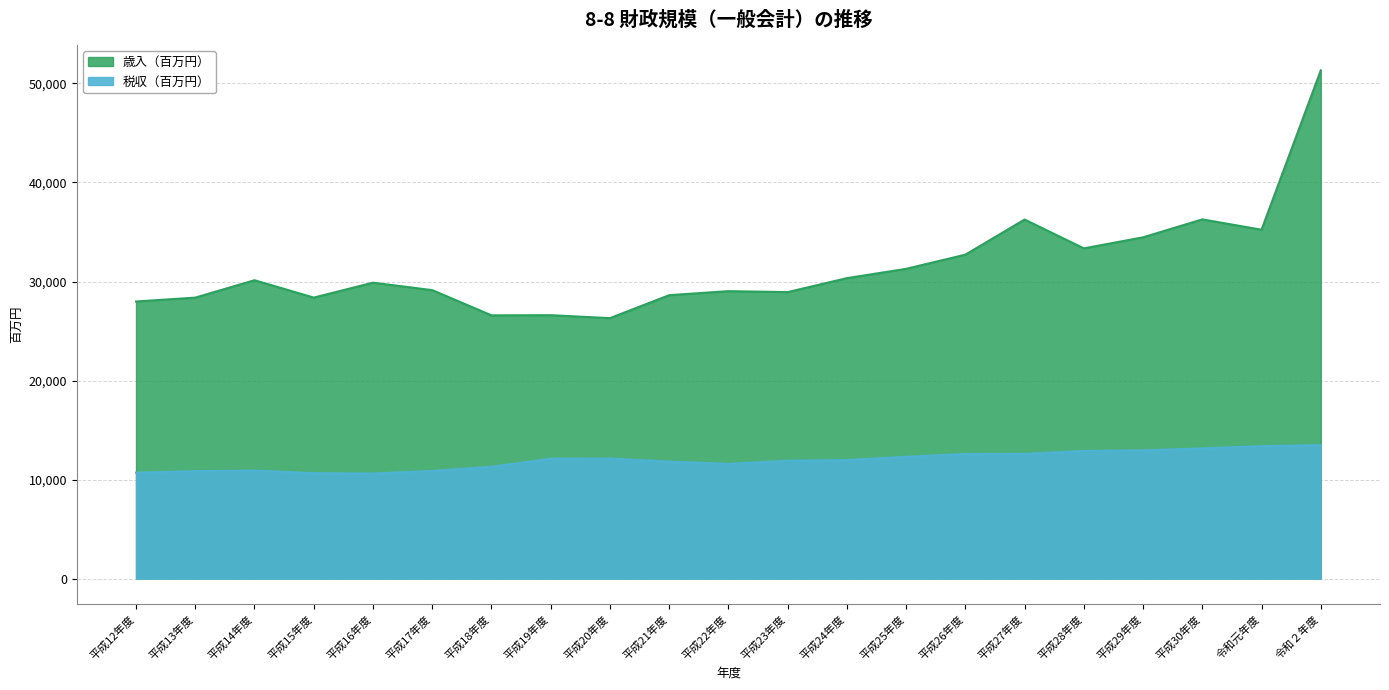

Is the value of 歳入（百万円） at 平成13年度 greater than the value of 税収（百万円） at 平成24年度?

Yes